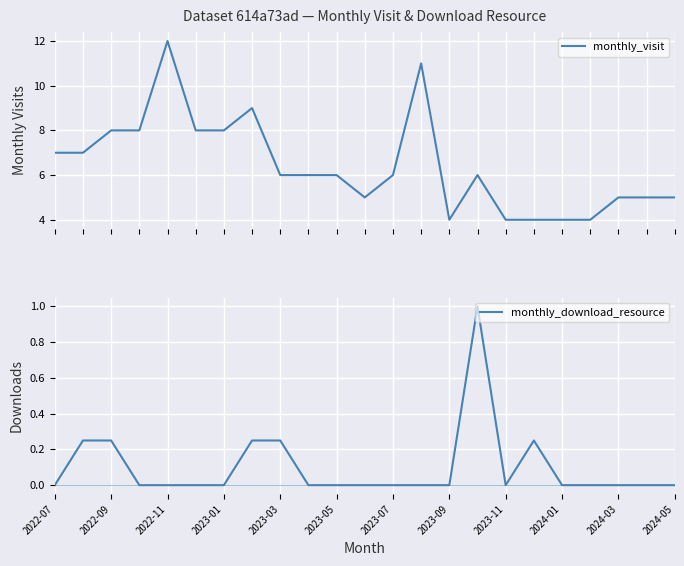

The monthly_download_resource series shows 0.0 at 2023-05. True or false?

True